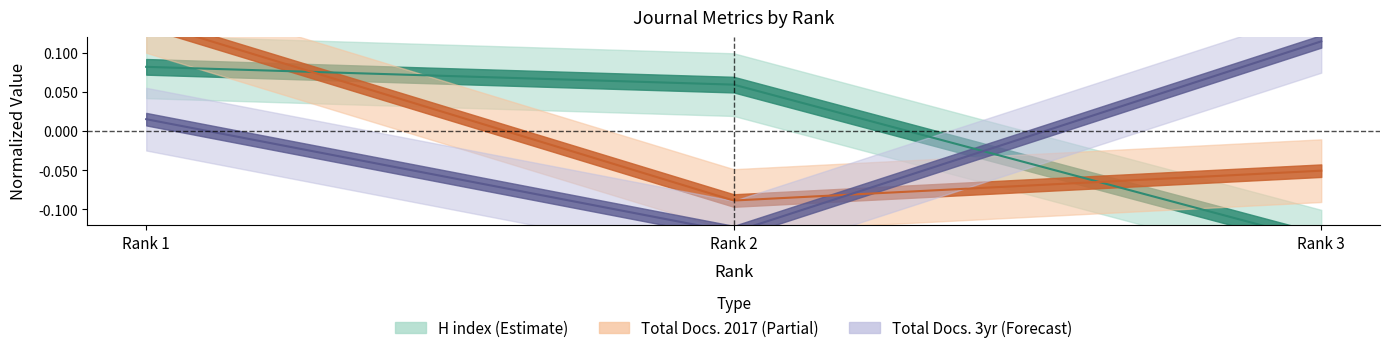

How many lines are shown in the chart?

3